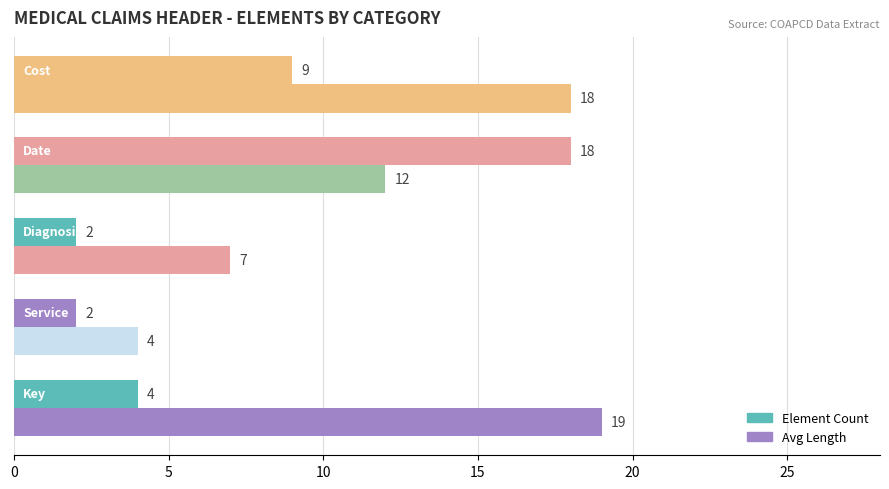

How many values in the Element Count series are below 4?

2